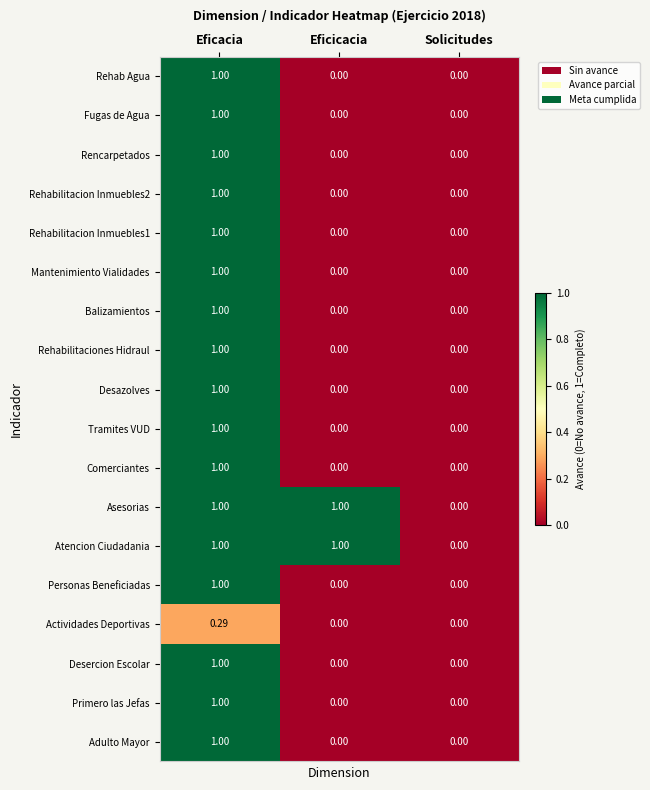

Which category has the highest value in the Comerciantes series?

Eficacia